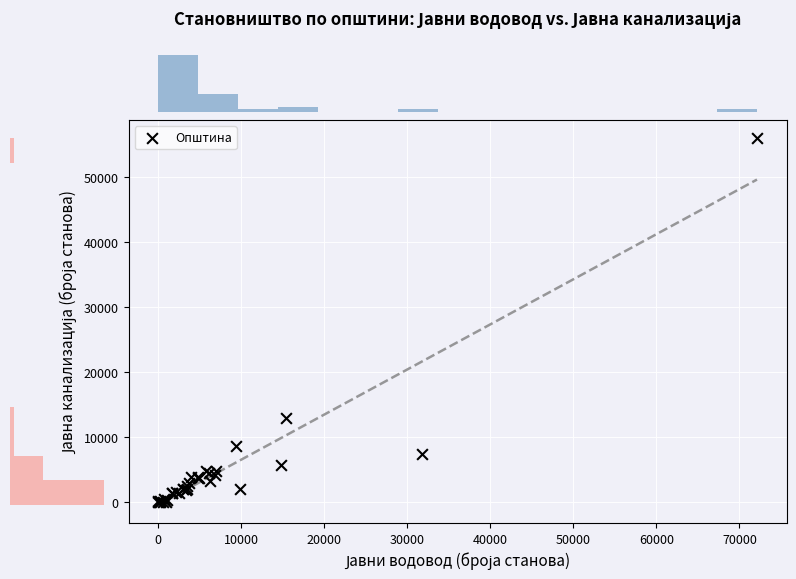

What Y value in the scatter plot is closest to 27998?

12902